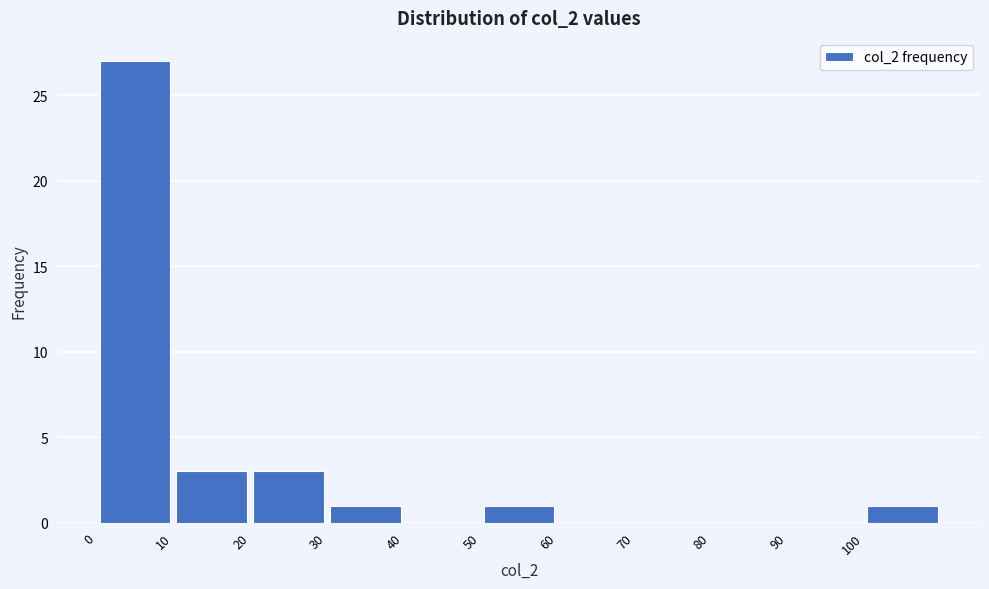

Reading left to right, list every bar in this chart as the range it spans on the x-axis followed by its height. The values are not printed on the chart, so give them approximately, as read against the axis.

0 to 10: 27
10 to 20: 3
20 to 30: 3
30 to 40: 1
40 to 50: 0
50 to 60: 1
60 to 70: 0
70 to 80: 0
80 to 90: 0
90 to 100: 0
100 to 110: 1